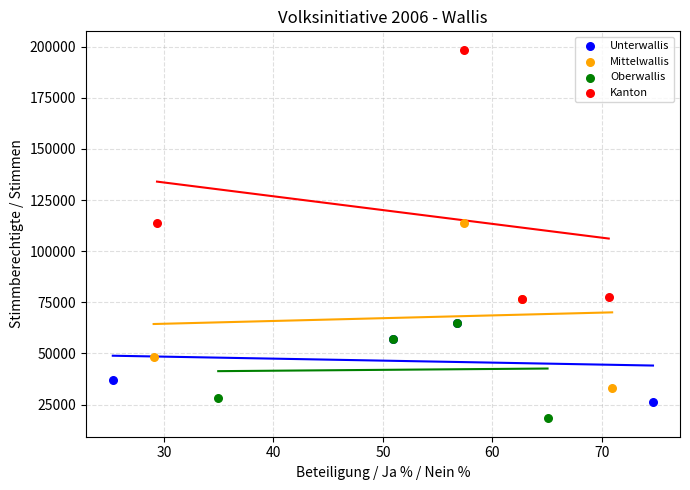

Which series contains the lowest Y value?

Oberwallis